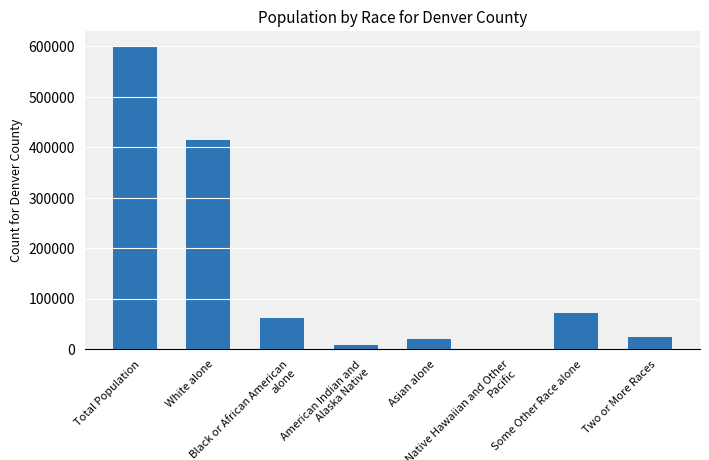

Reading left to right, extract all data points from this chart.

600158	413696	61435	8237	20433	607	71191	24559